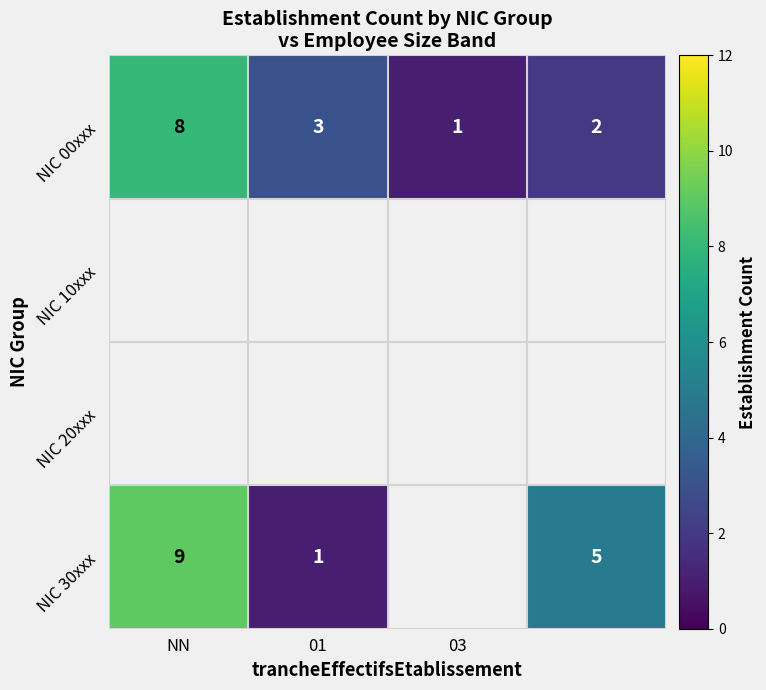

What is the highest value of the NIC 00xxx series?

8